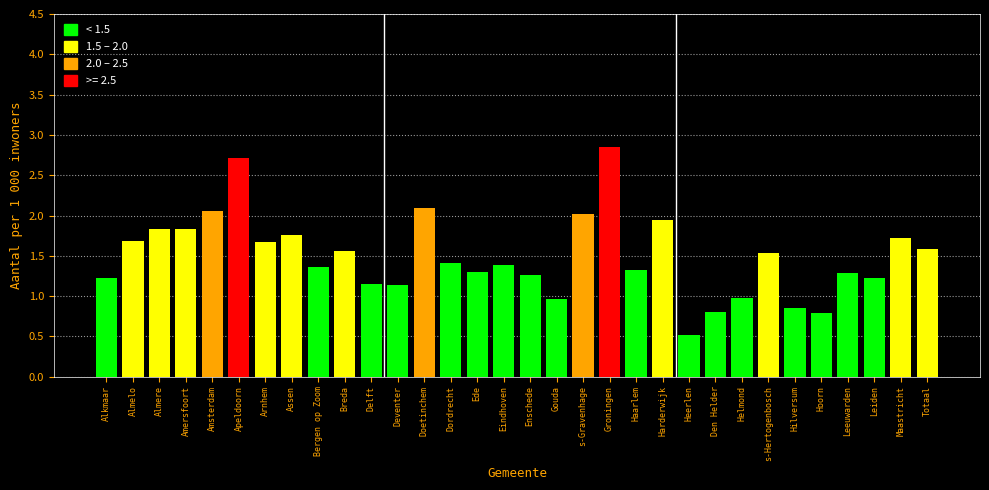

What is the sum of the values at Helmond and Den Helder?

1.8